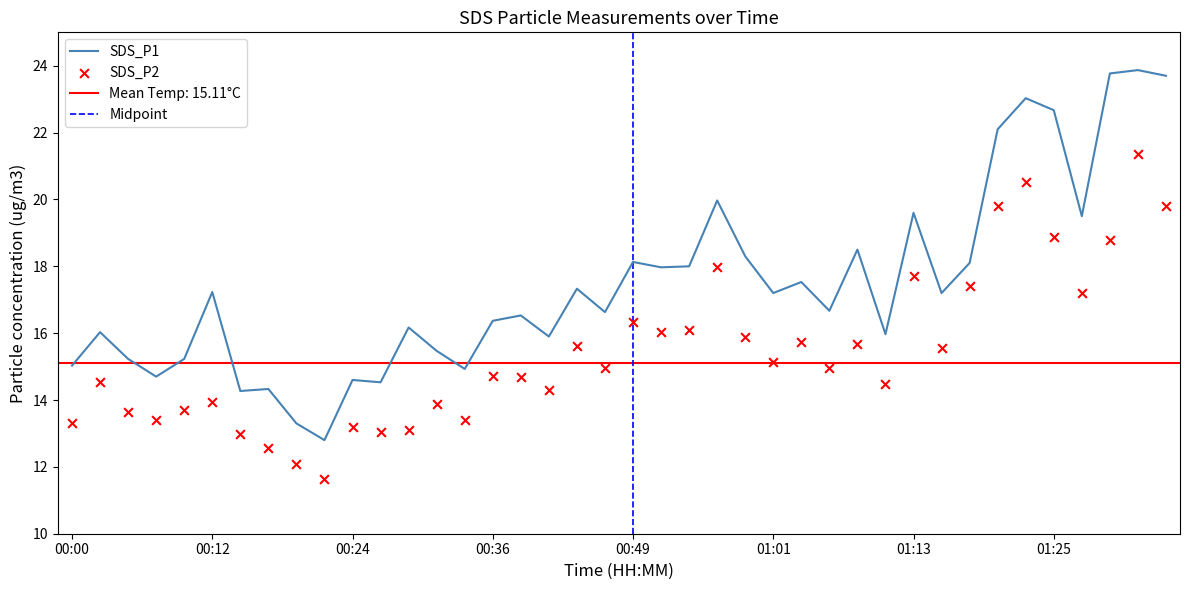

Which series contains the highest Y value?

SDS_P1